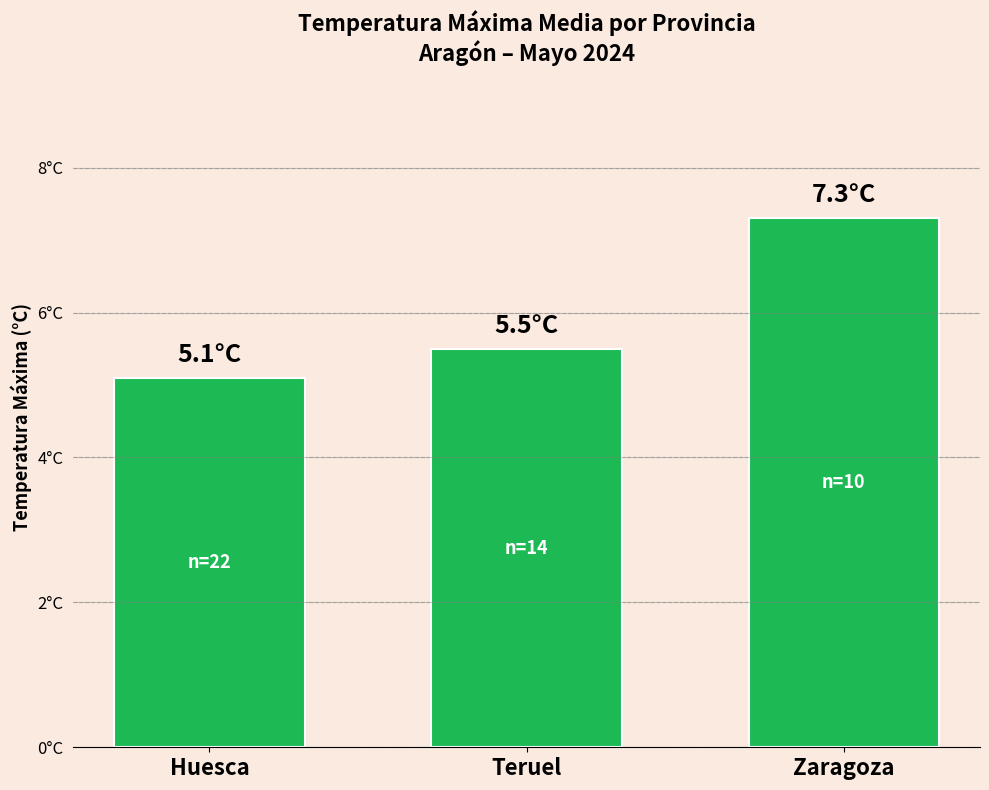

Does the chart contain stacked bars?

No